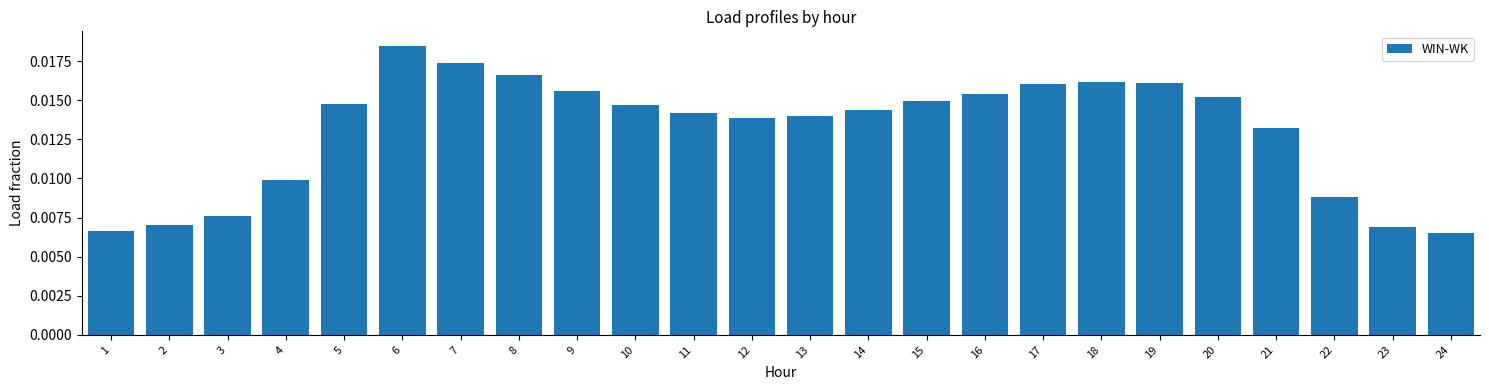

Which has a higher value, 7 or 1?

7